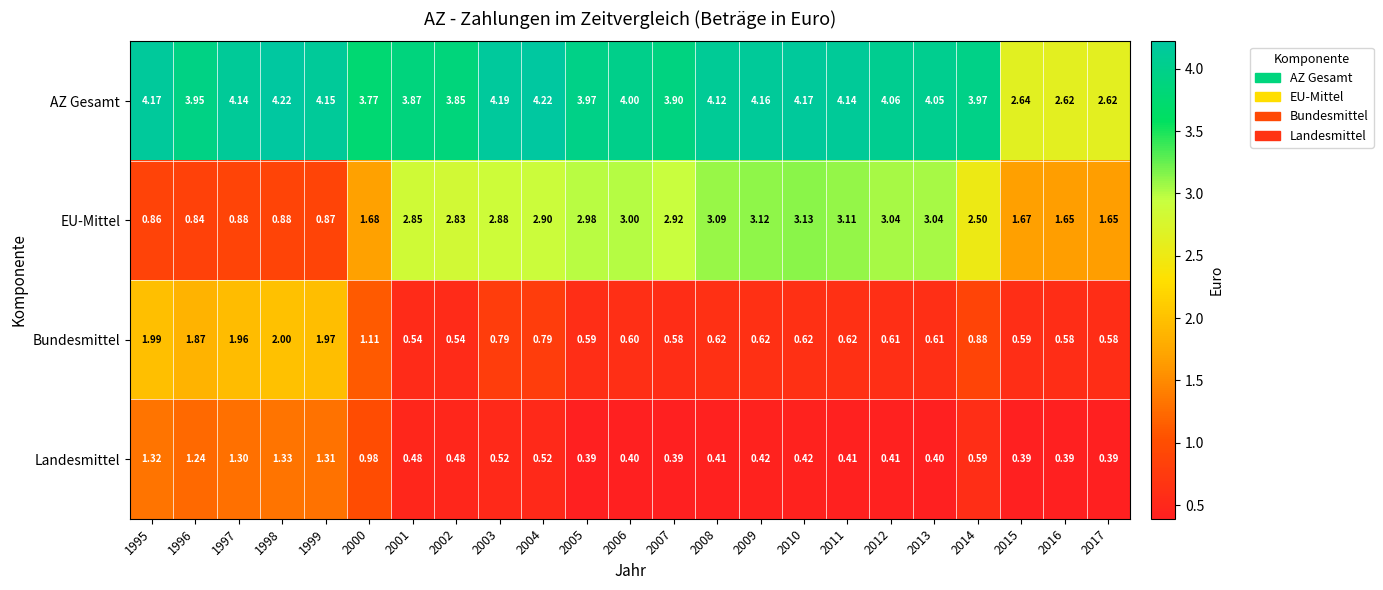

Is the value of EU-Mittel at 2007 greater than the value of Landesmittel at 2003?

Yes